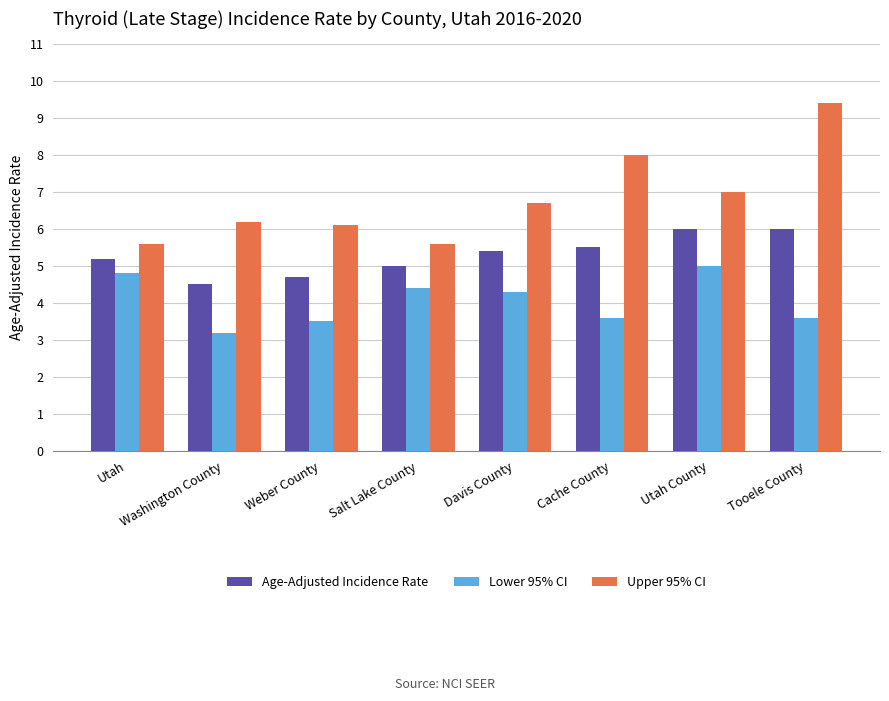

What position from the left is Washington County?

2